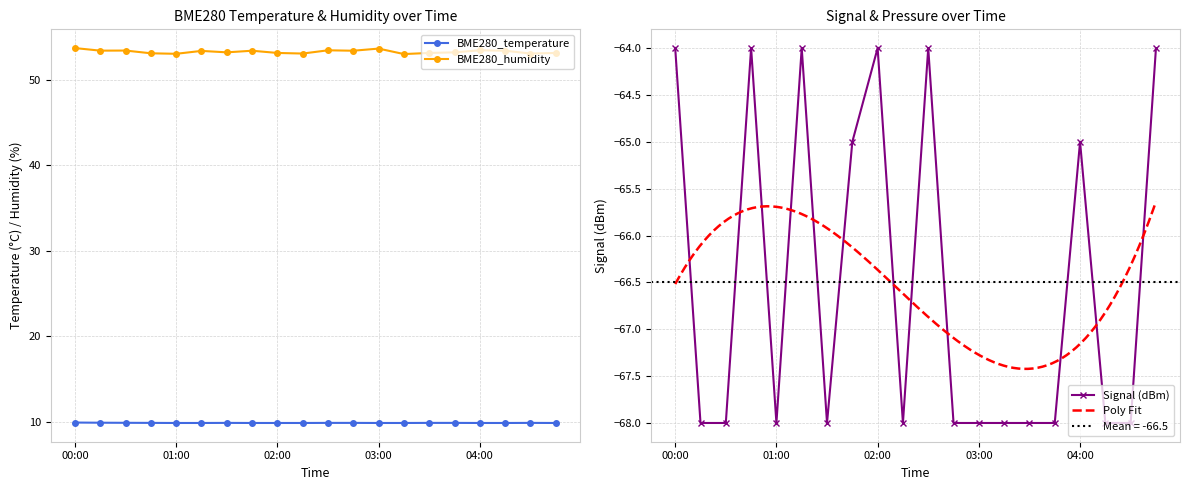

Reading right to left, list all the values displayed in this chart.

BME280_temperature: 04:45=9.9	04:30=9.9	04:15=9.9	04:00=9.9	03:45=9.9	03:30=9.9	03:15=9.9	03:00=9.9	02:45=9.9	02:30=9.9	02:15=9.9	02:00=9.9	01:45=9.9	01:30=9.9	01:15=9.9	01:00=9.9	00:45=9.9	00:30=9.9	00:15=9.9	00:00=9.9
BME280_humidity: 04:45=53.2	04:30=53.1	04:15=53.4	04:00=53.5	03:45=53.2	03:30=53.2	03:15=53.0	03:00=53.7	02:45=53.4	02:30=53.5	02:15=53.1	02:00=53.2	01:45=53.4	01:30=53.2	01:15=53.4	01:00=53.1	00:45=53.1	00:30=53.4	00:15=53.4	00:00=53.7
Signal: 04:45=-64.0	04:30=-68.0	04:15=-68.0	04:00=-65.0	03:45=-68.0	03:30=-68.0	03:15=-68.0	03:00=-68.0	02:45=-68.0	02:30=-64.0	02:15=-68.0	02:00=-64.0	01:45=-65.0	01:30=-68.0	01:15=-64.0	01:00=-68.0	00:45=-64.0	00:30=-68.0	00:15=-68.0	00:00=-64.0